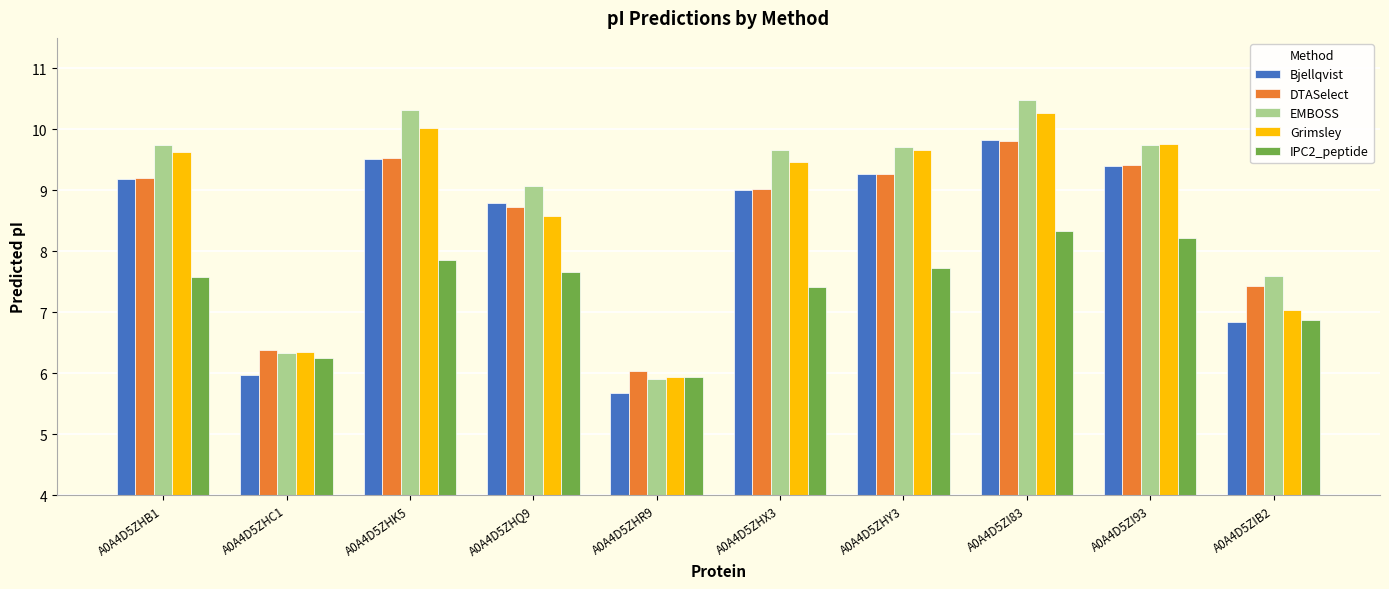

What is the greatest value displayed?

10.5